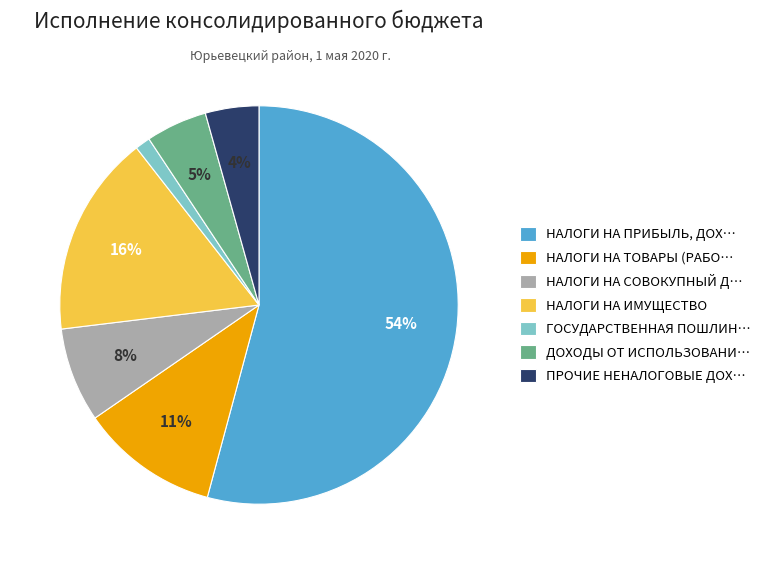

Which category has the biggest portion of the pie?

НАЛОГИ НА ПРИБЫЛЬ, ДОХ…